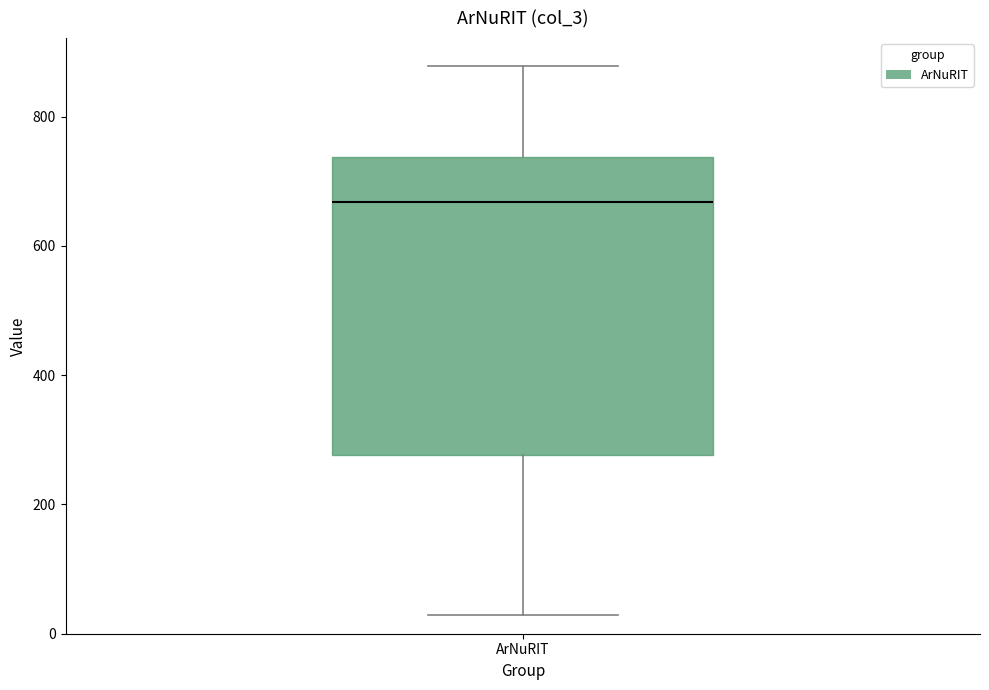

Where does the median line of the box for ArNuRIT sit on the y-axis? The values are not printed on the chart, so give them approximately, as read against the axis.

660